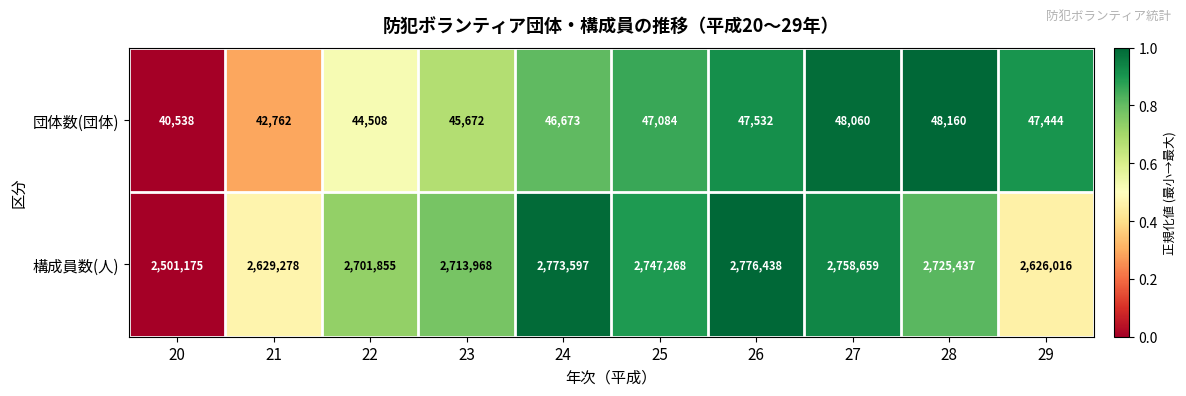

What is the spread (max minus min) of values at 28?

2677277